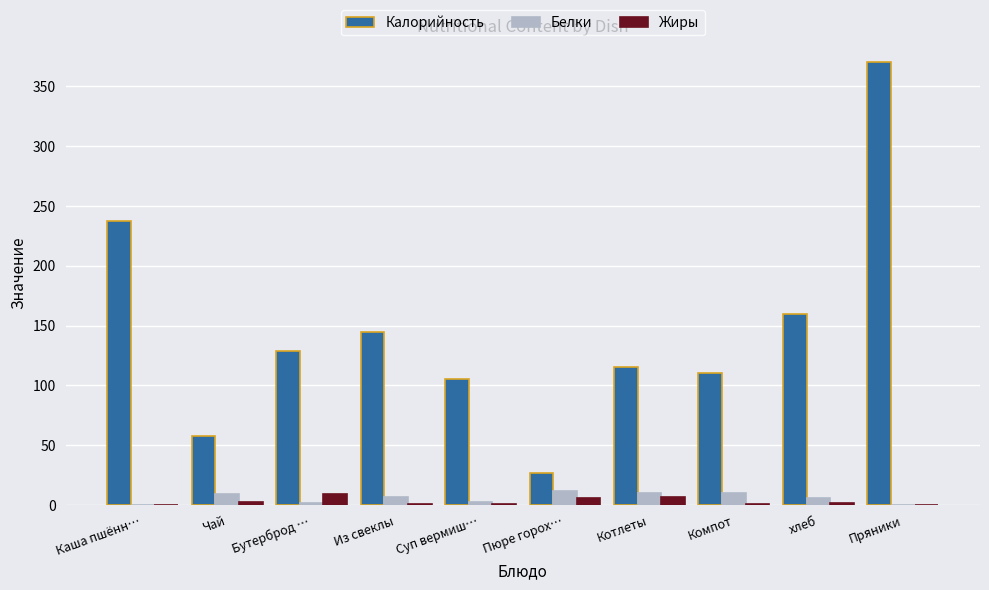

Is the value of Белки at Пюре горох… greater than the value of Калорийность at Из свеклы?

No